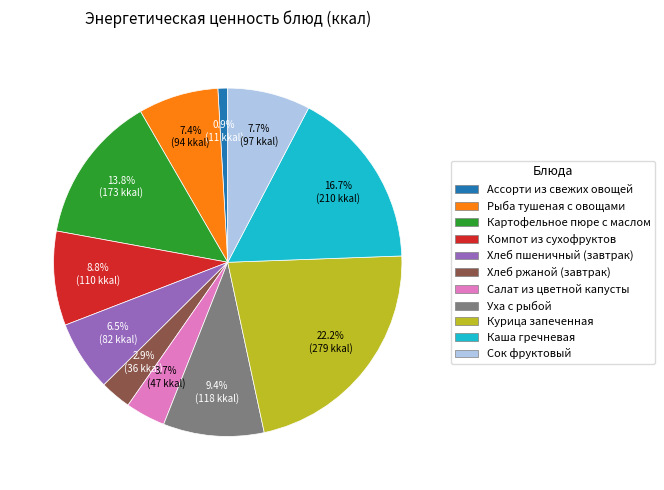

What is the total percentage of Ассорти из свежих овощей and Уха с рыбой?

10.3%